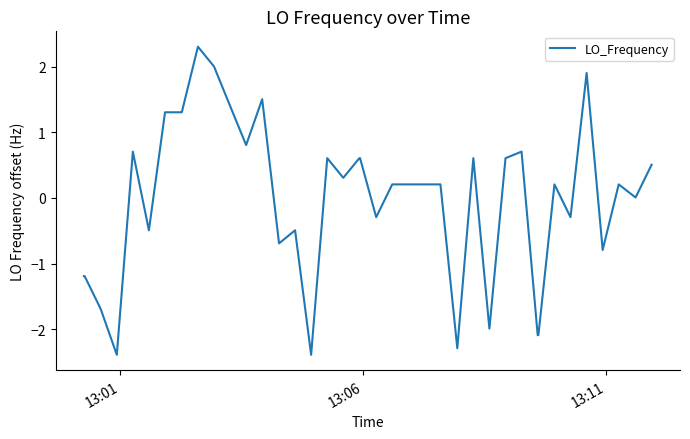

What is the minimum value shown in the chart?

-2.4